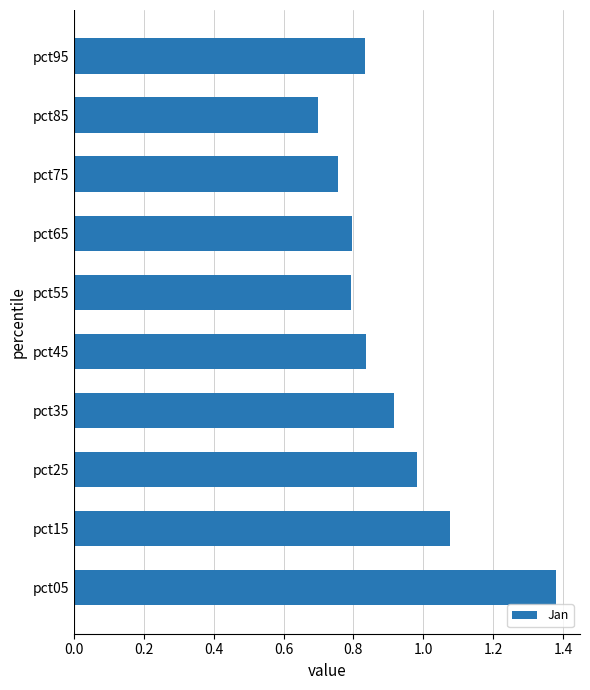

What is the difference between the maximum and minimum values?

0.7